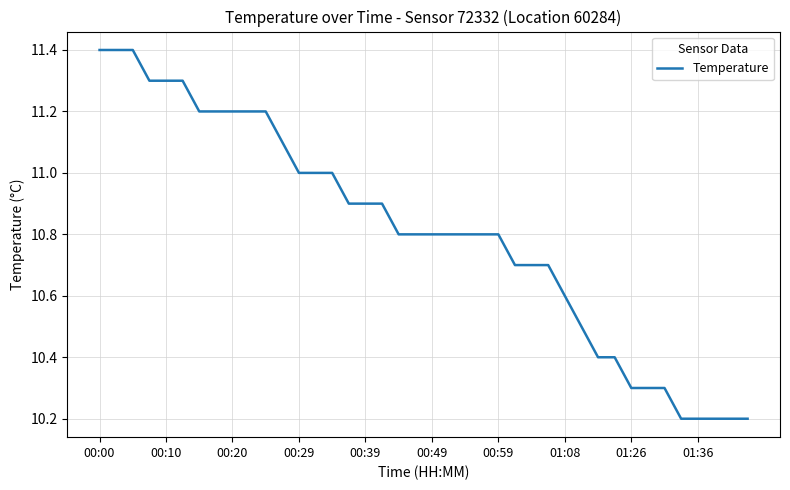

What is the difference between the maximum and minimum values?

1.2